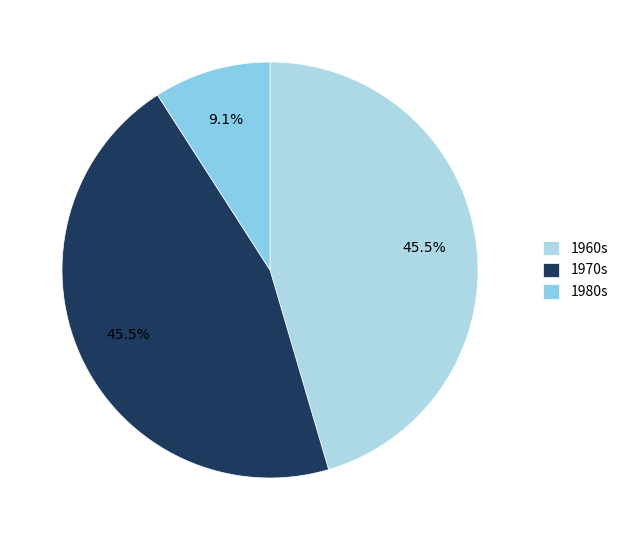

Count the number of slices in the pie.

3